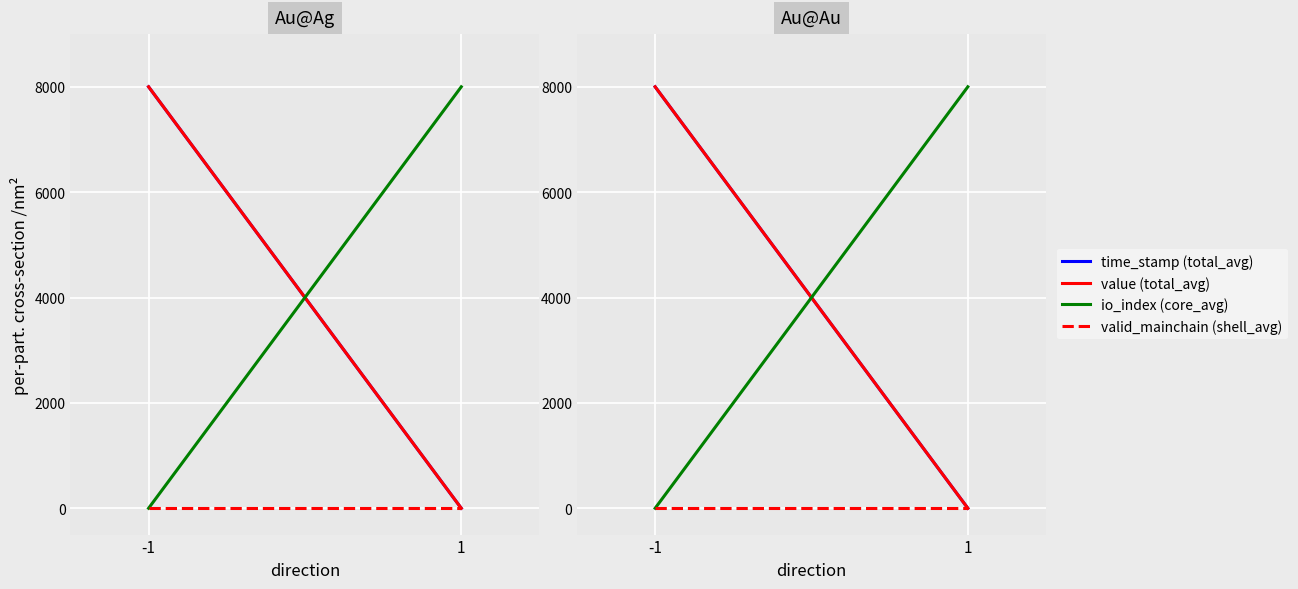

Reading left to right, transcribe all the data shown in this chart.

time_stamp (total_avg): 8000.0	0.0
value (total_avg): 8000.0	0.0
io_index (core_avg): 0.0	8000.0
valid_mainchain (shell_avg): 0.0	0.0